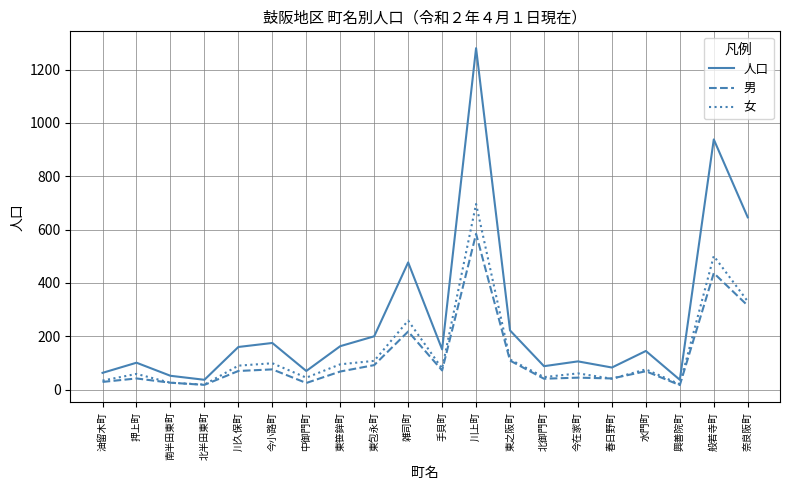

The 女 series shows 501 at 般若寺町. True or false?

True